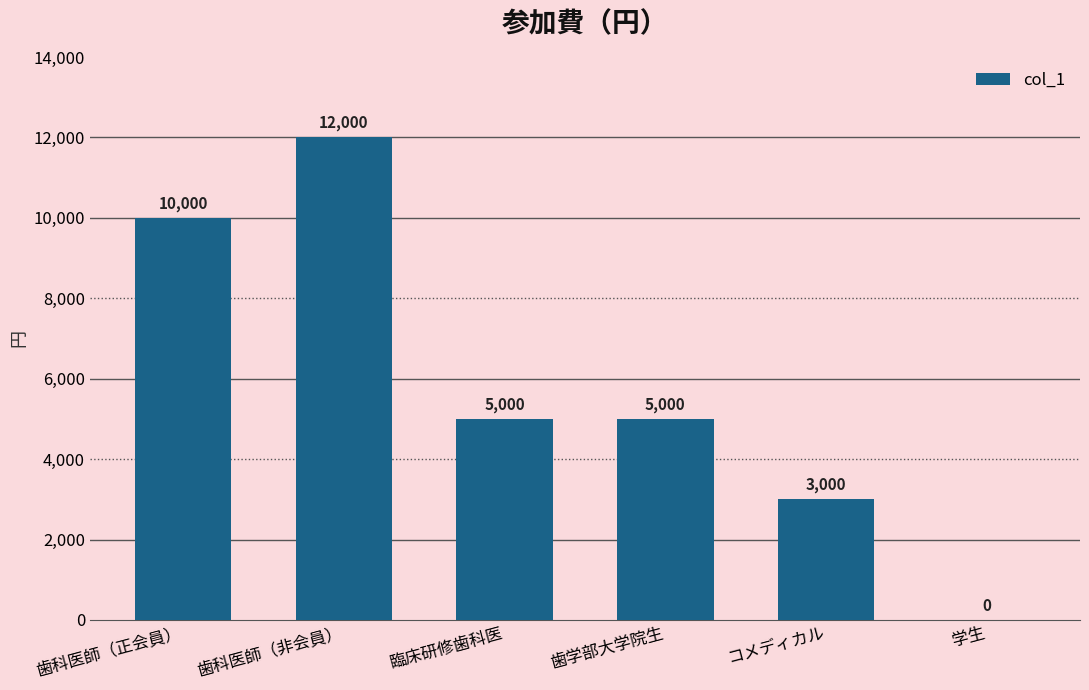

What is the sum of the values at コメディカル and 臨床研修歯科医?

8000